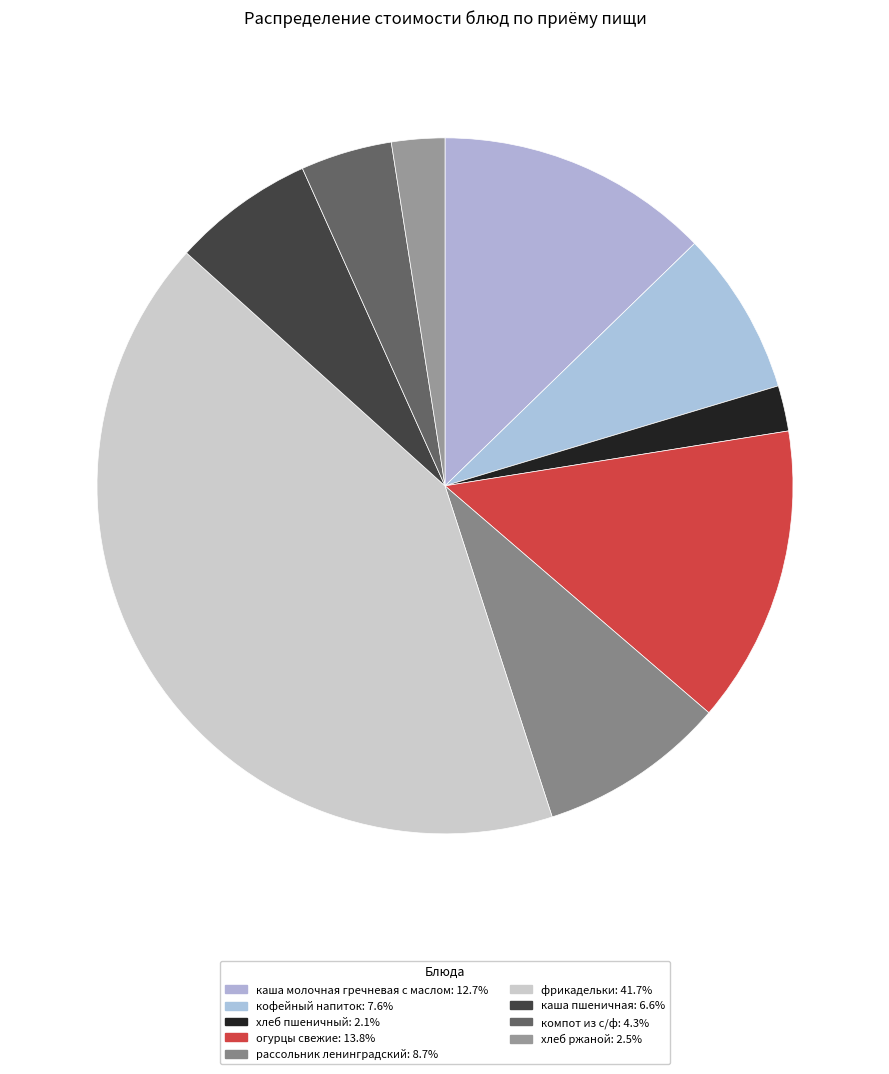

Is it true that компот из с/ф is 1% of the pie?

False